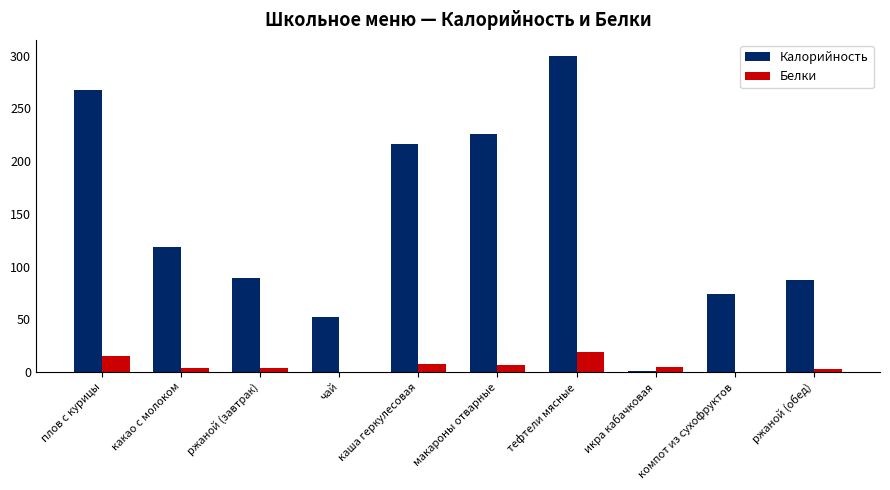

What is the average value of the Калорийность series?

143.1